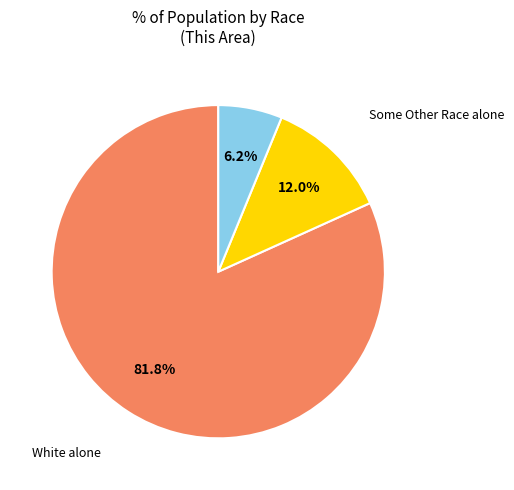

Is there any slice that represents more than half of the pie?

Yes